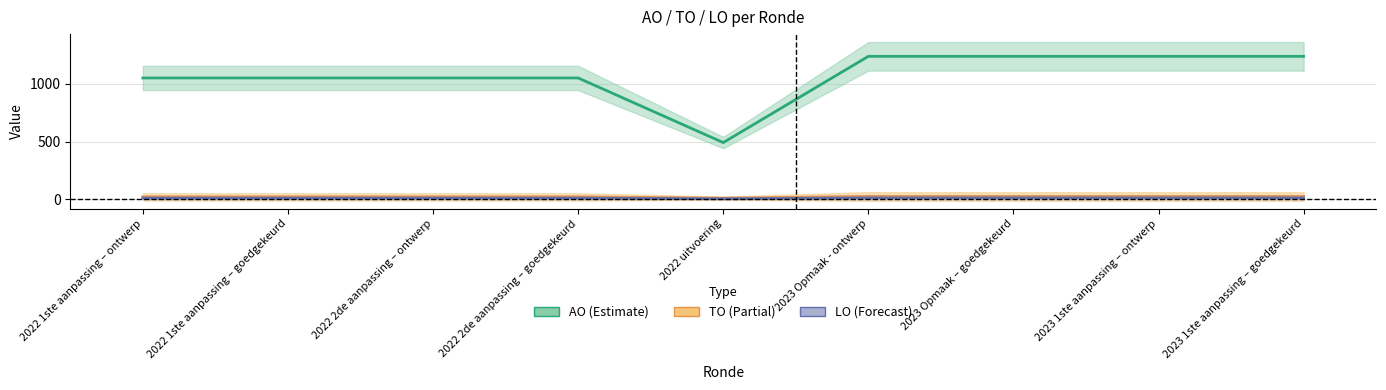

How many data points in AO are less than 1050?

1